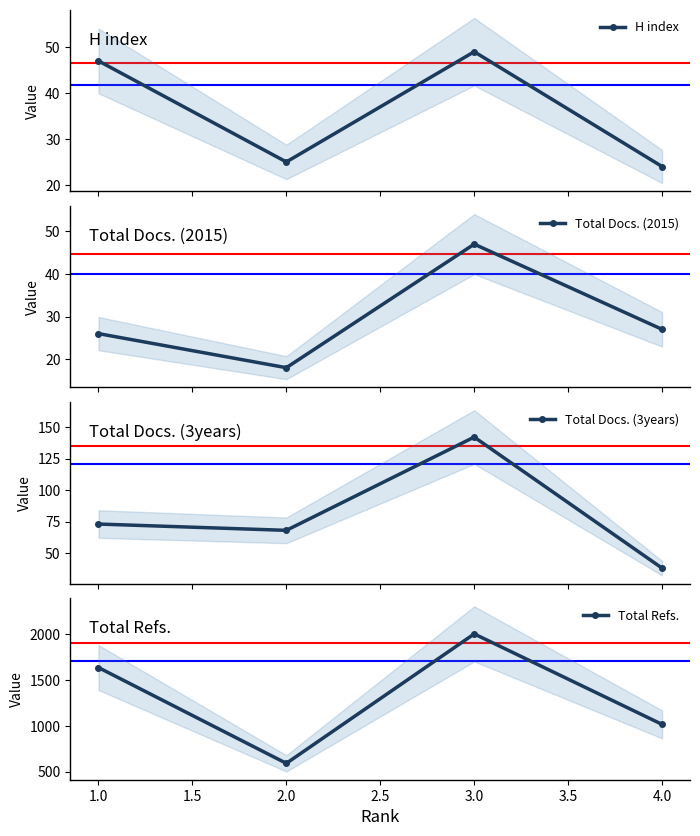

True or false: H index has more than 1 interior local peaks.

False